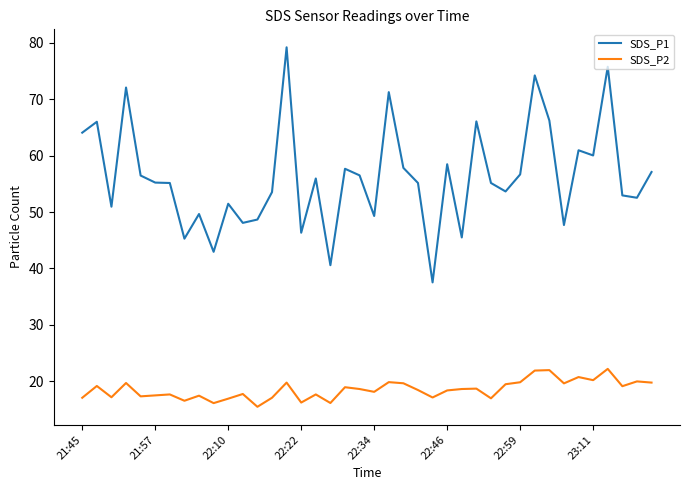

Which series has the largest range (max minus min)?

SDS_P1